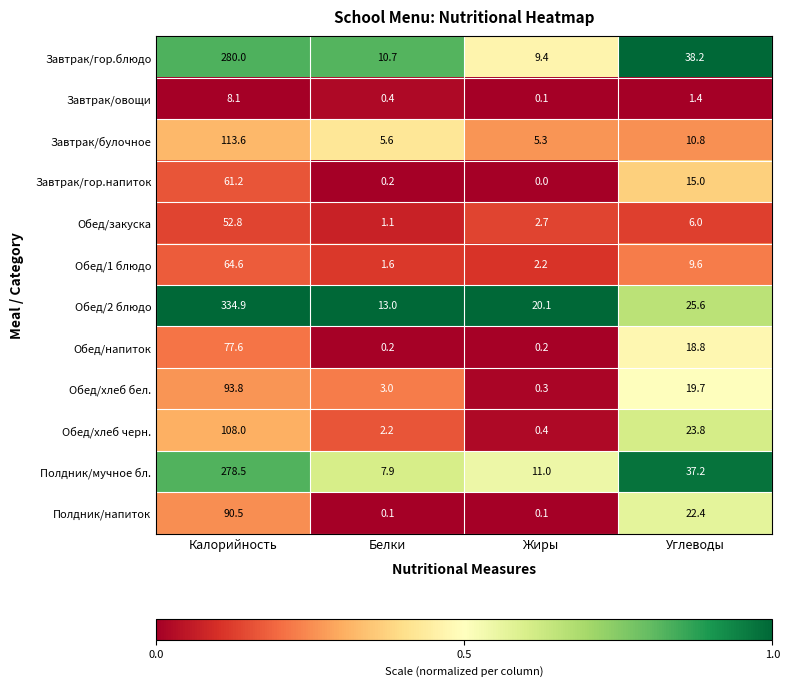

How many values in Завтрак/гор.напиток are above zero?

3